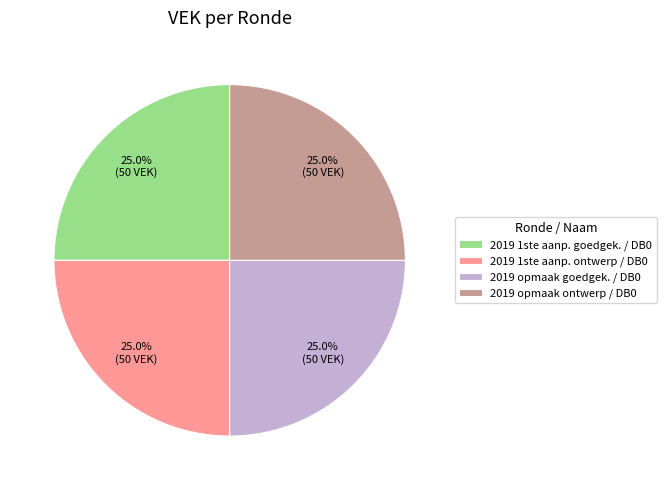

Approximately how many times larger is the value at 2019 1ste aanp. ontwerp / DB0 compared to 2019 opmaak goedgek. / DB0?

1.0